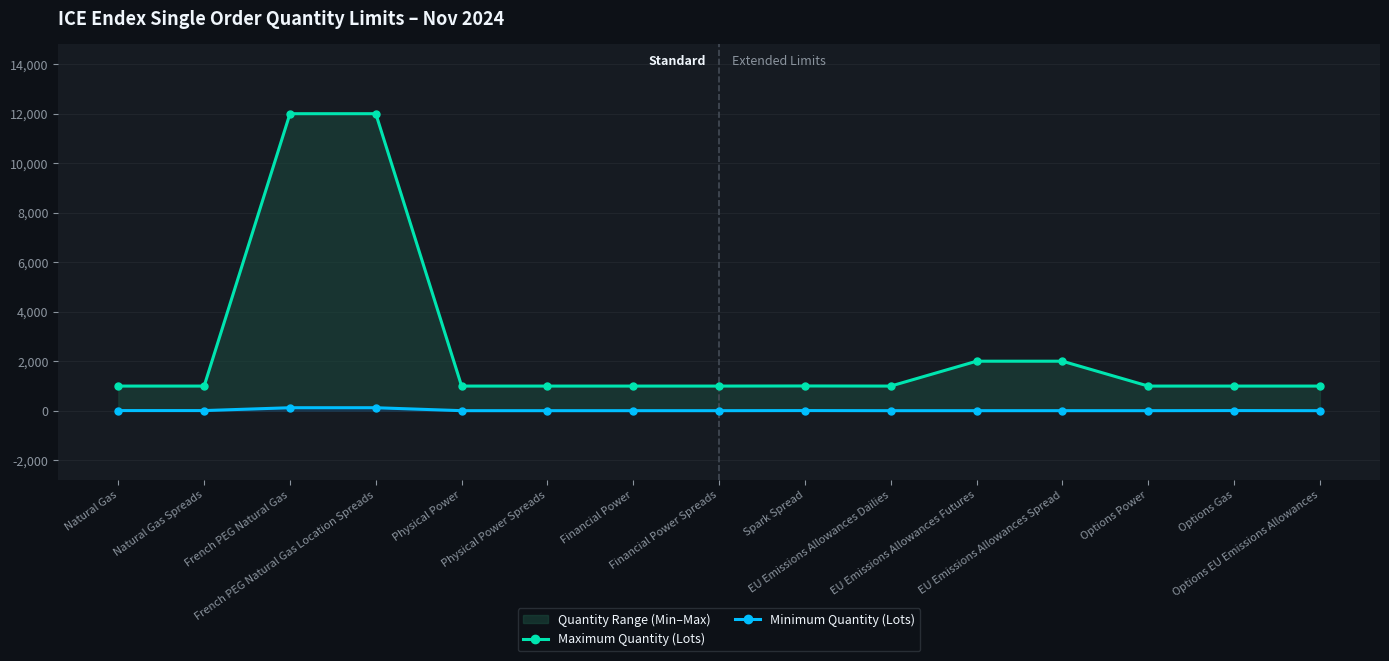

Which series has the widest spread of values?

Maximum Quantity (Lots)